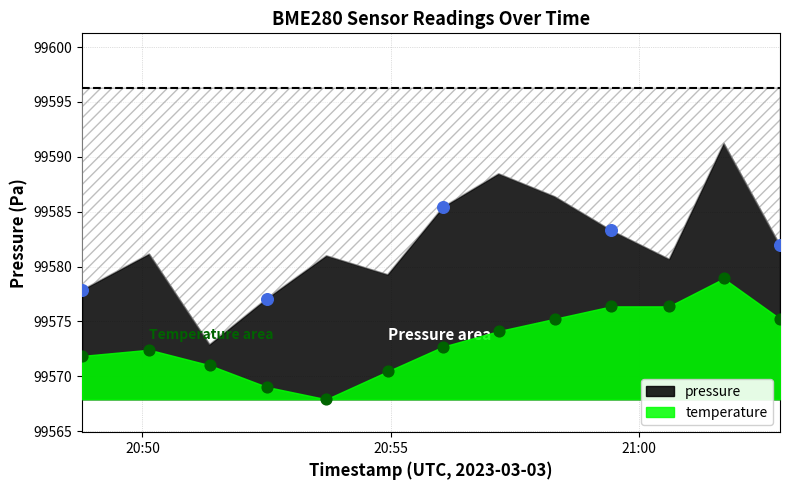

What is the change in value from 2023-03-03T21:00:36 to 2023-03-03T21:02:50?

-1.1